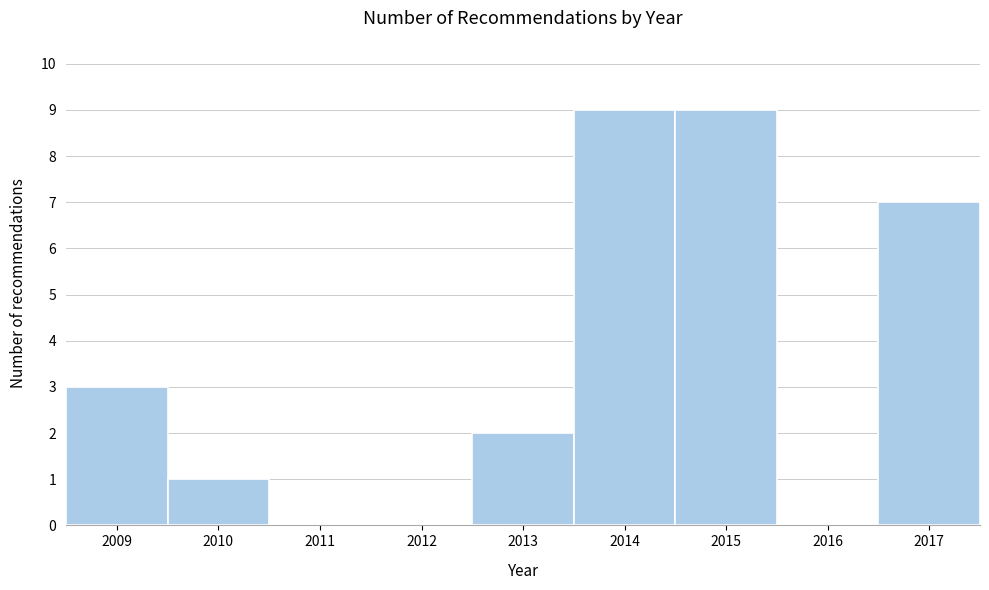

Reading left to right, list every bar in this chart as the range it spans on the x-axis followed by its height. The values are not printed on the chart, so give them approximately, as read against the axis.

2008.5 to 2009.5: 3
2009.5 to 2010.5: 1
2010.5 to 2011.5: 0
2011.5 to 2012.5: 0
2012.5 to 2013.5: 2
2013.5 to 2014.5: 9
2014.5 to 2015.5: 9
2015.5 to 2016.5: 0
2016.5 to 2017.5: 7